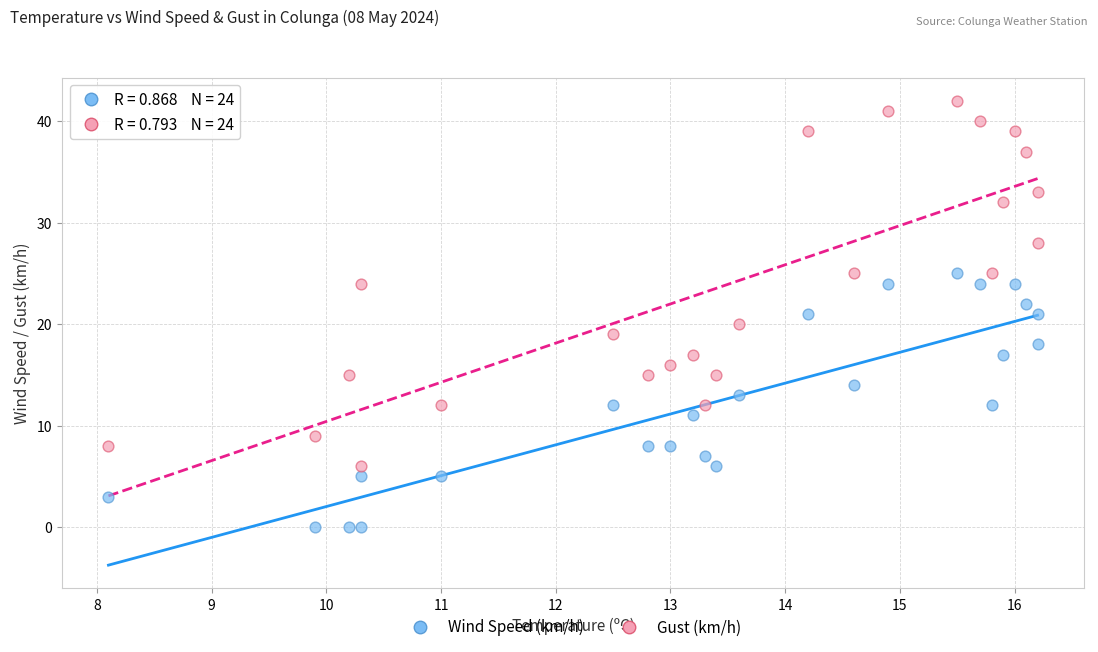

Which series has the largest Y range (max minus min)?

Gust (km/h)